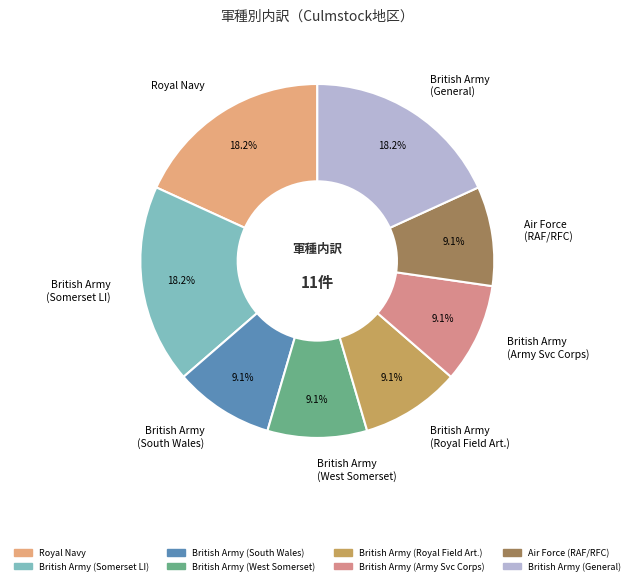

Does any single category account for the majority?

No